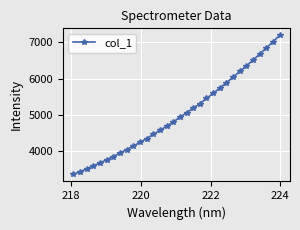

What is the minimum value shown in the chart?

3351.0